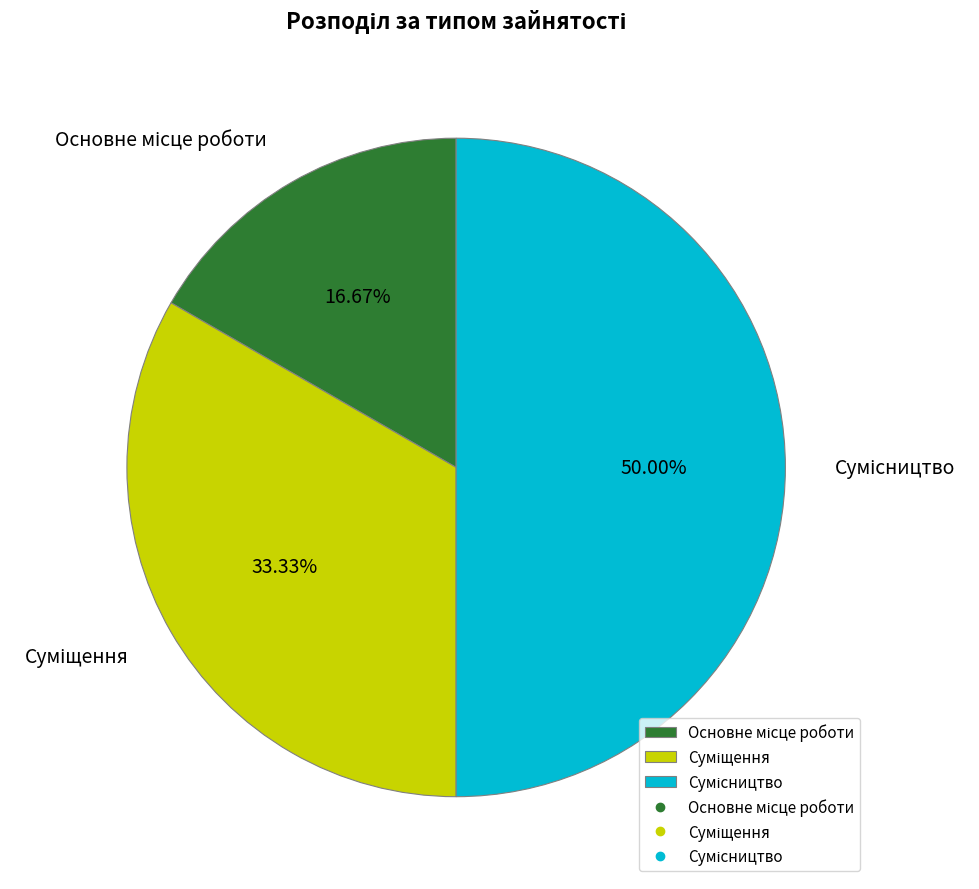

What is the change in value from Основне місце роботи to Сумісництво?

+2